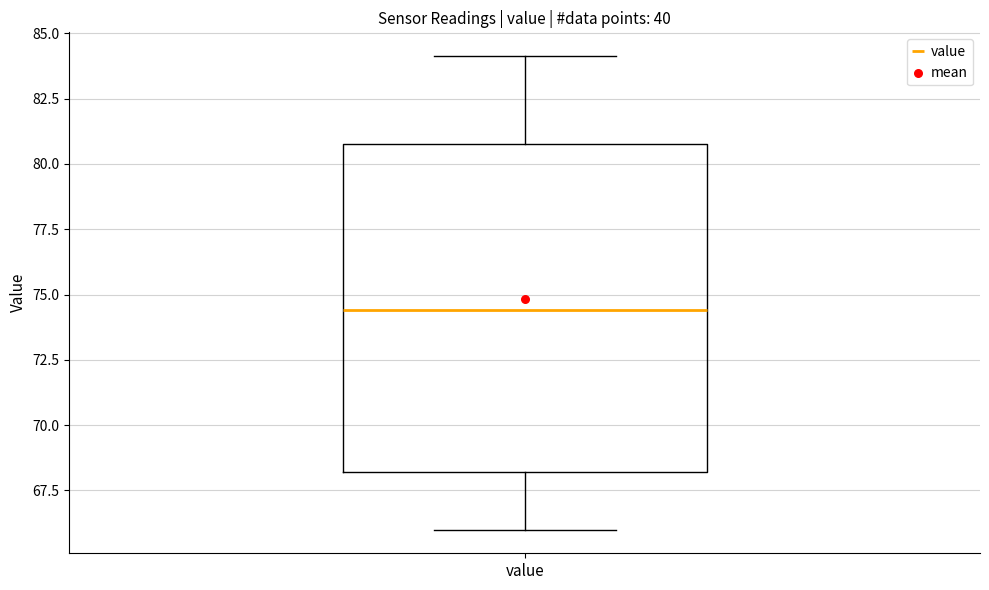

Transcribe this box plot: give where the median line is, the range the box spans, and where the two whiskers end, as read against the y-axis. The values are not printed on the chart, so give them approximately, as read against the axis.

median 74.5, box 68.0 to 81.0, whiskers 66.0 to 84.0